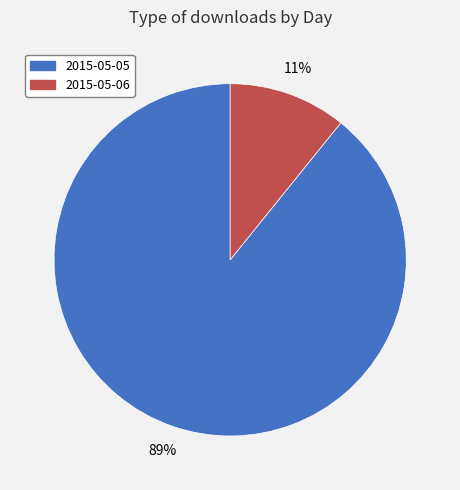

Is the sum of 2015-05-05 and 2015-05-06 greater than half?

Yes